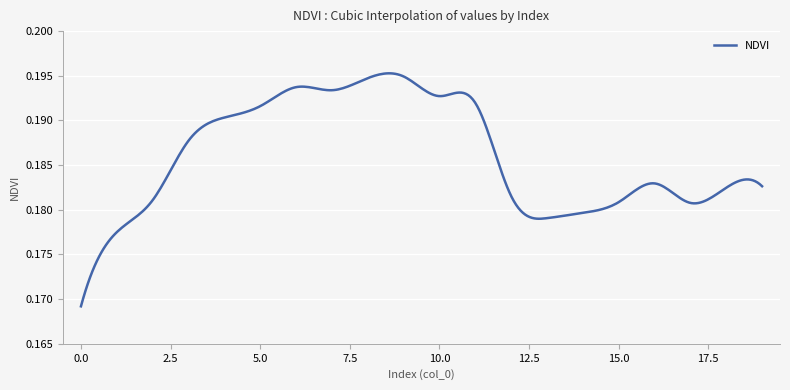

Does the chart display data point markers on the line(s)?

No